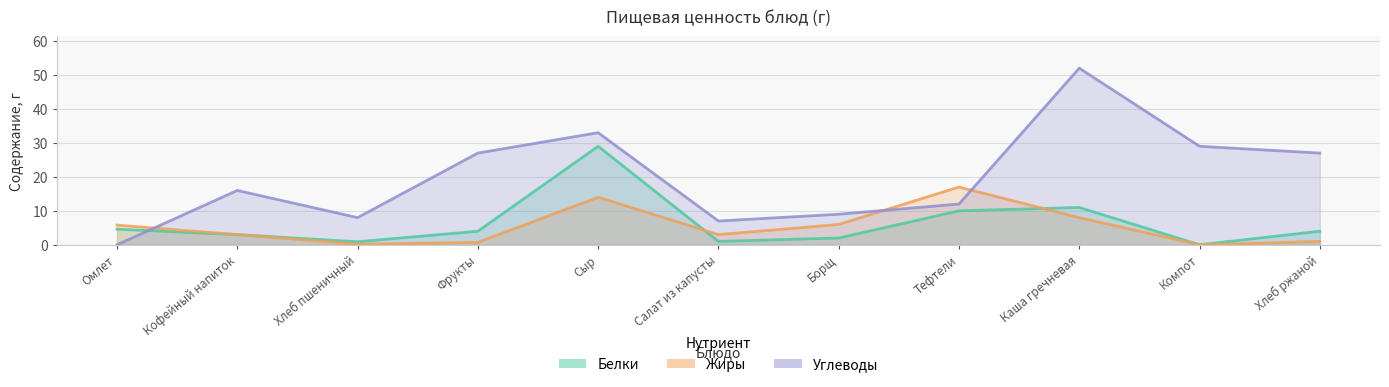

Where is the first local minimum for Белки?

Хлеб пшеничный